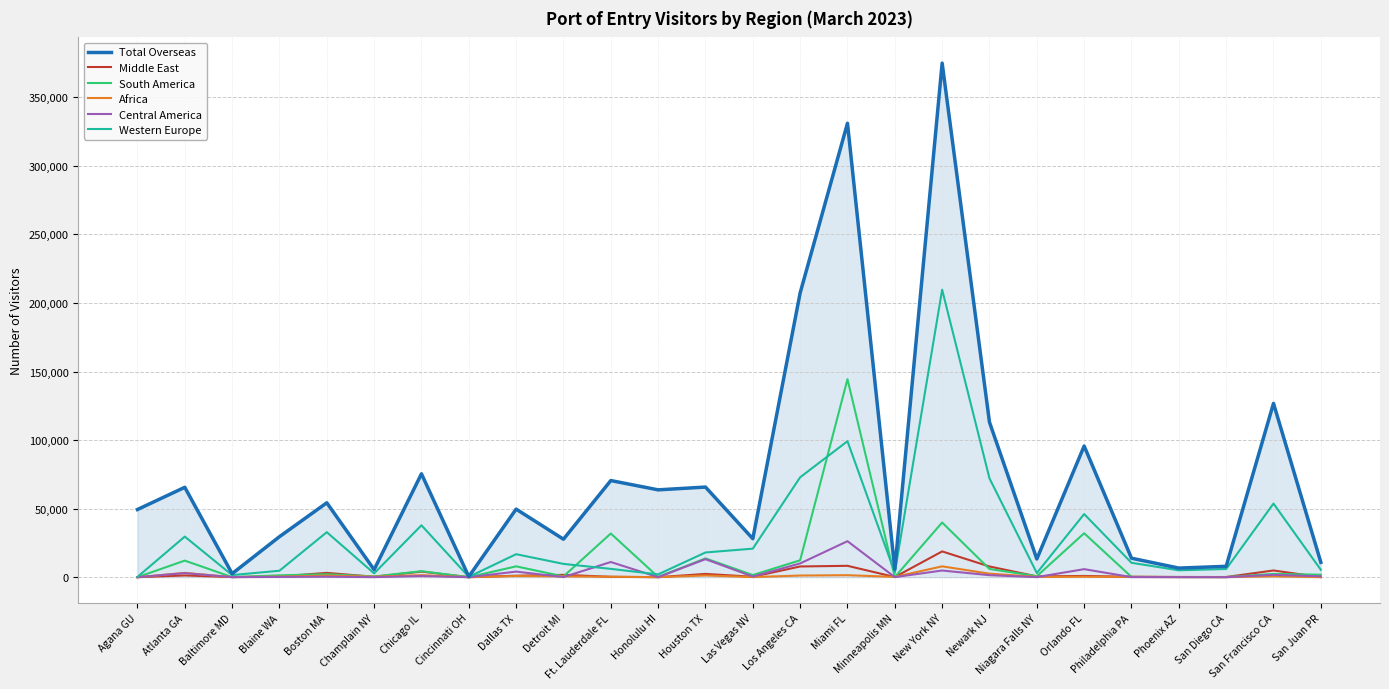

What is the maximum value shown in the chart?

374918